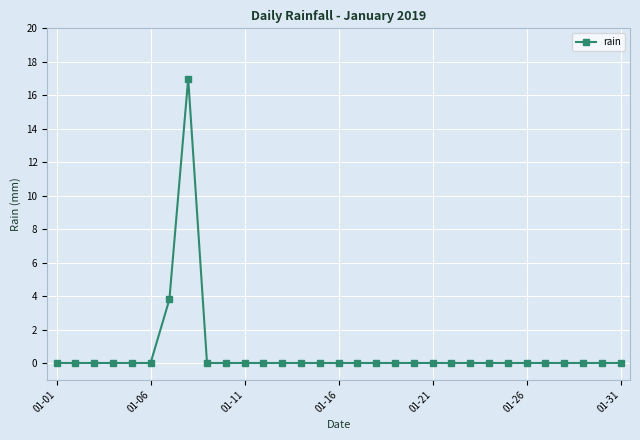

What is the sum of all values?

20.8